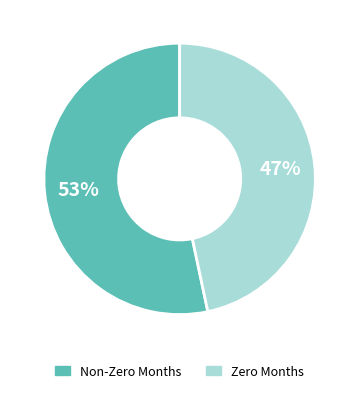

Count the number of slices in the pie.

2